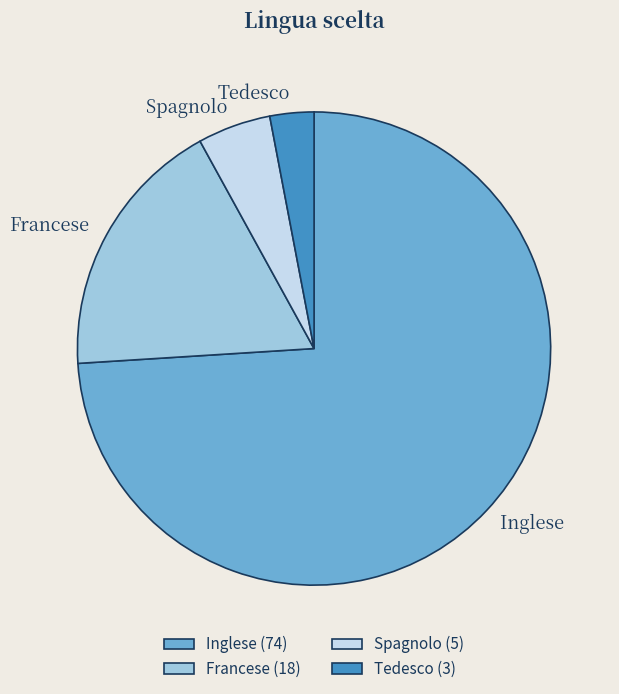

Approximately how many times larger is the value at Spagnolo compared to Francese?

0.3